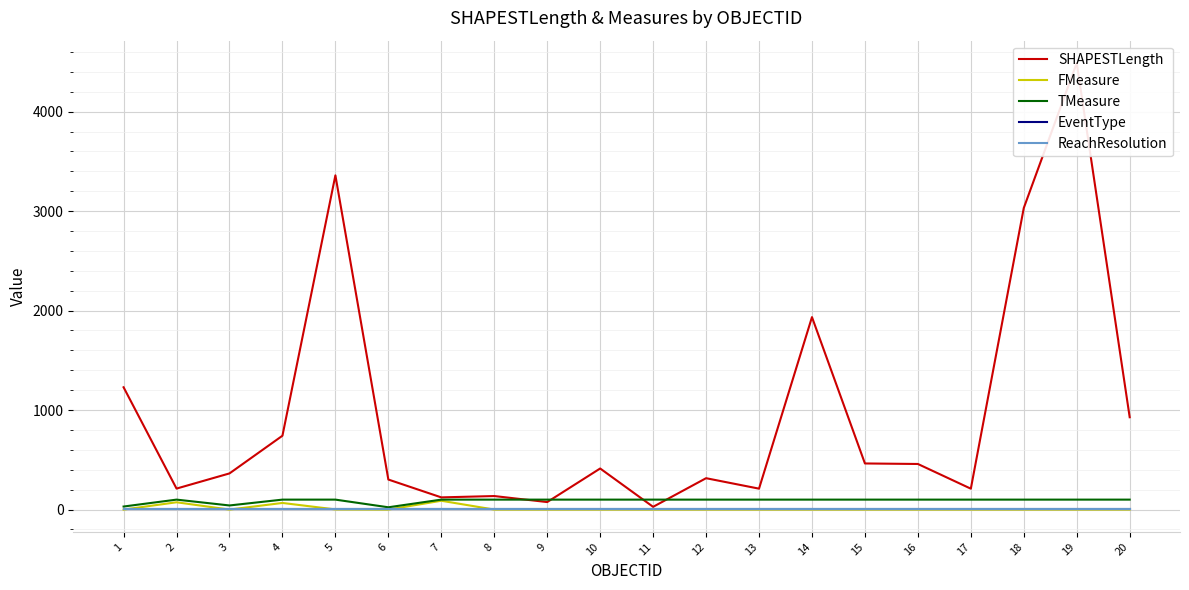

What are all the series names shown in the legend?

SHAPESTLength, FMeasure, TMeasure, EventType, ReachResolution